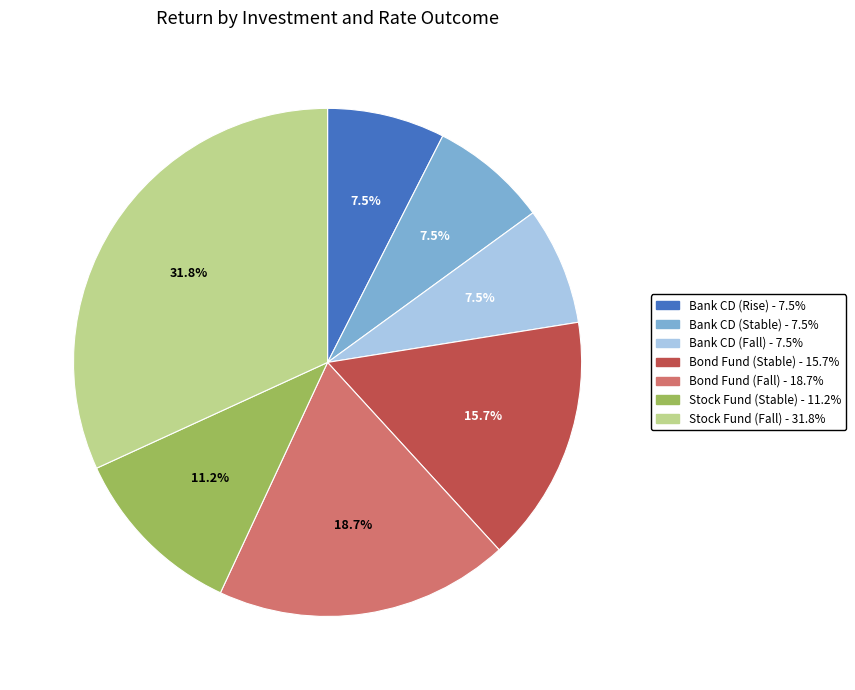

Is there a majority slice in this chart?

No